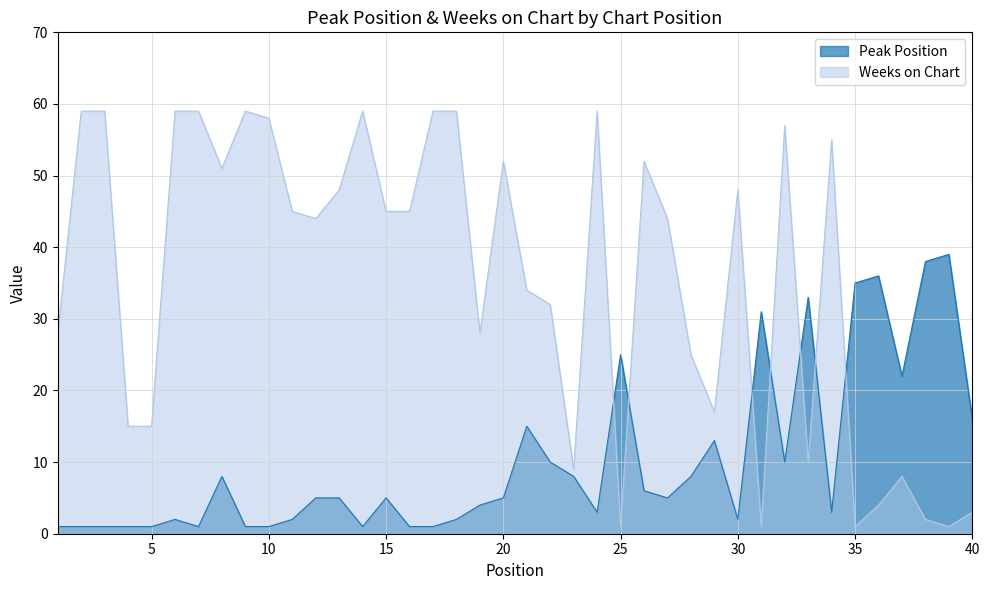

List the series in order of their overall mean, lowest first.

Peak Position, Weeks on Chart